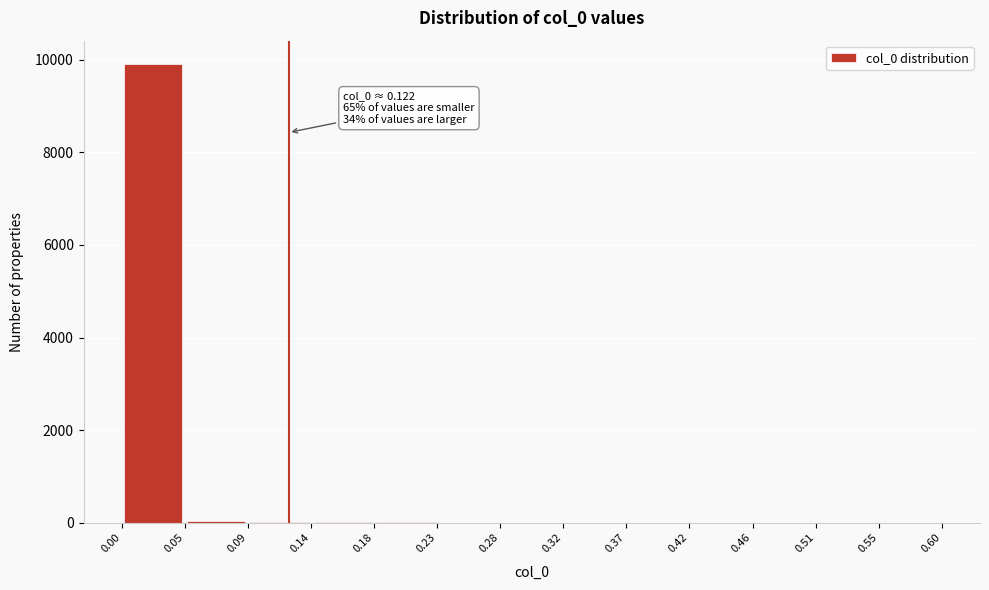

Which range on the x-axis has the tallest bar?

0.00 to 0.05